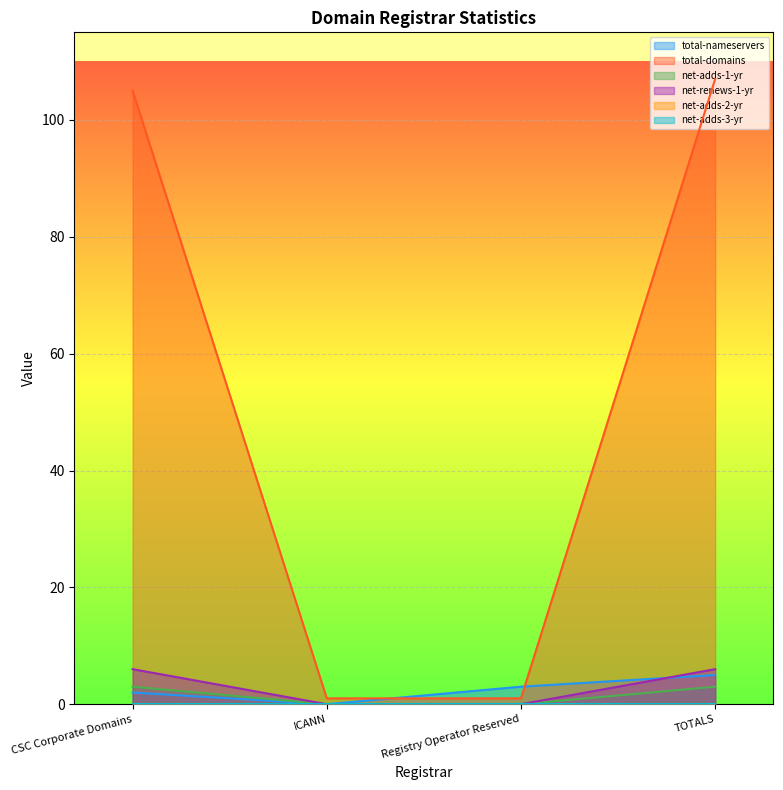

What is the spread (max minus min) of values at TOTALS?

104